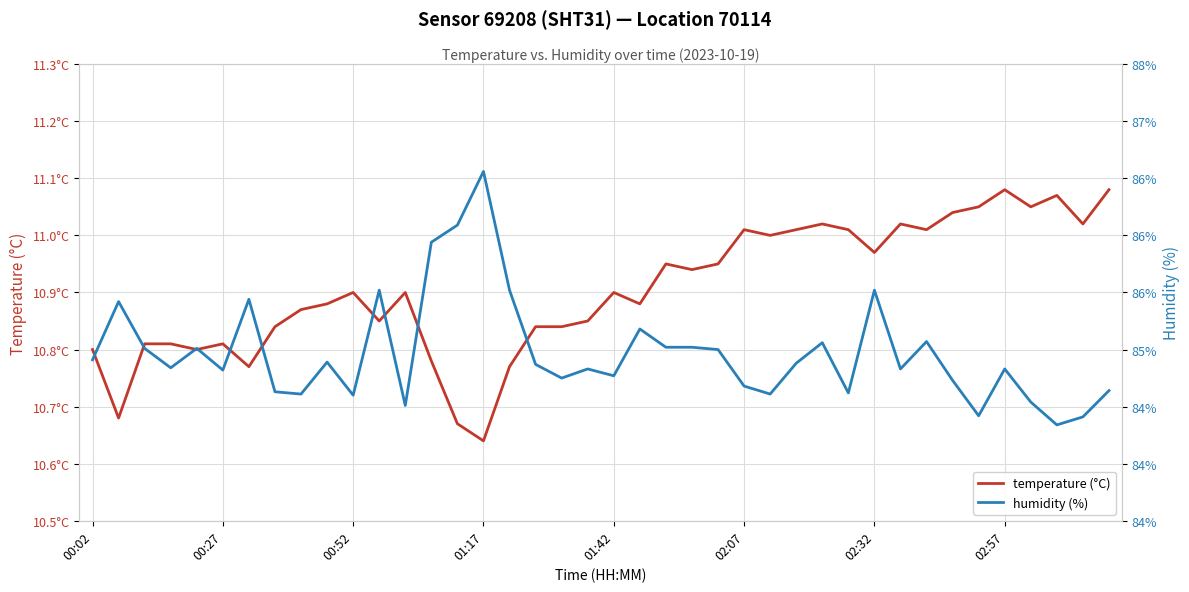

True or false: humidity (%) has more than 0 points higher than both neighbors.

True